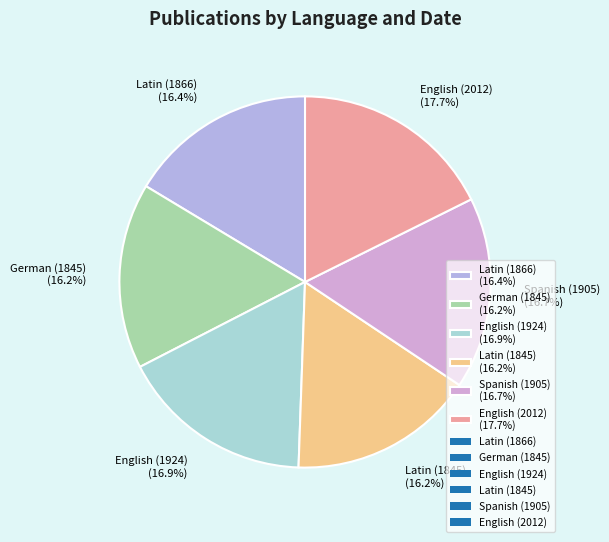

How many slices are in this pie chart?

6